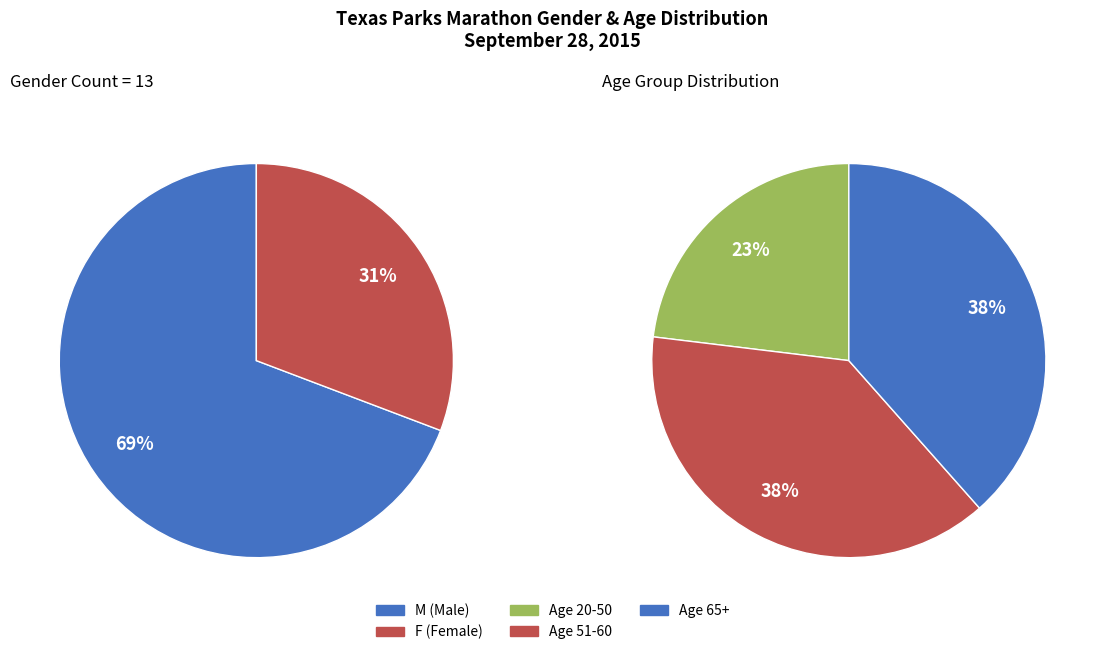

Does any single category account for the majority?

Yes